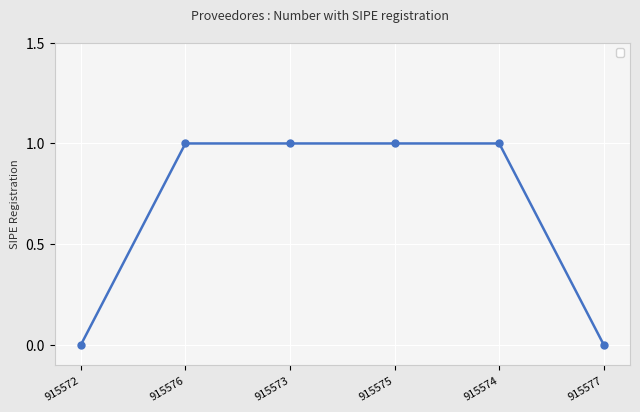

How many values are between 0 and 1?

6